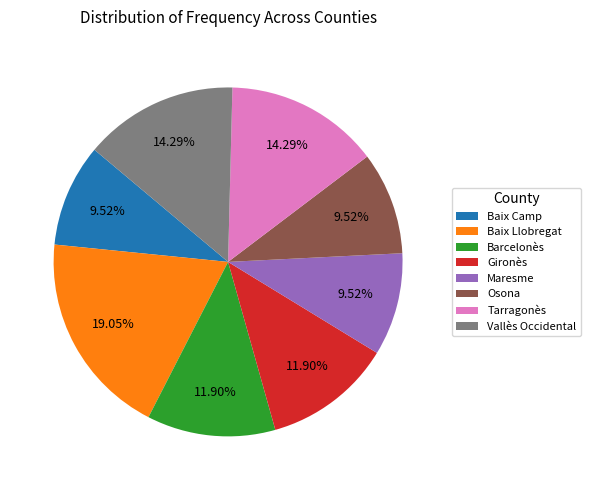

Combined, do Maresme and Gironès account for over 50%?

No